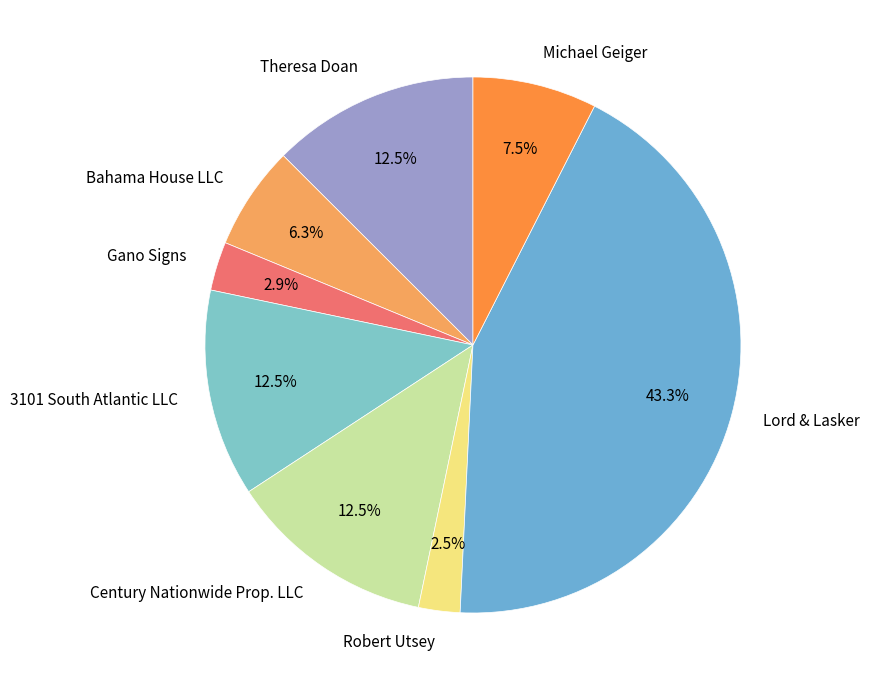

Is Michael Geiger the majority of the pie?

No